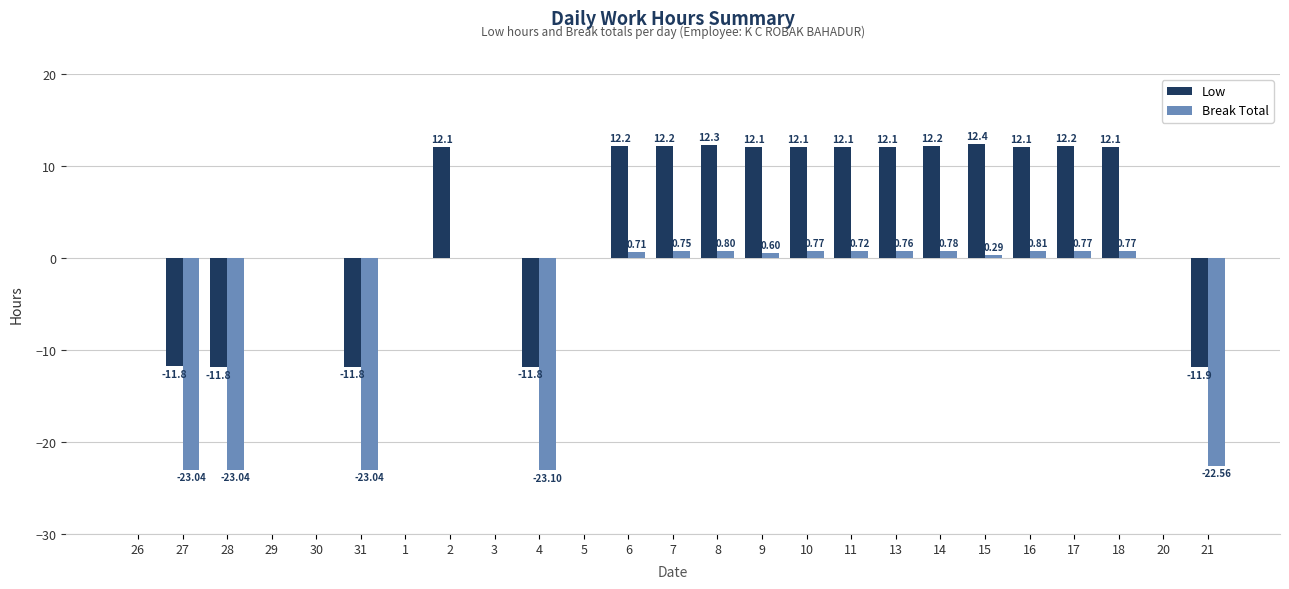

How many groups of bars are there?

25